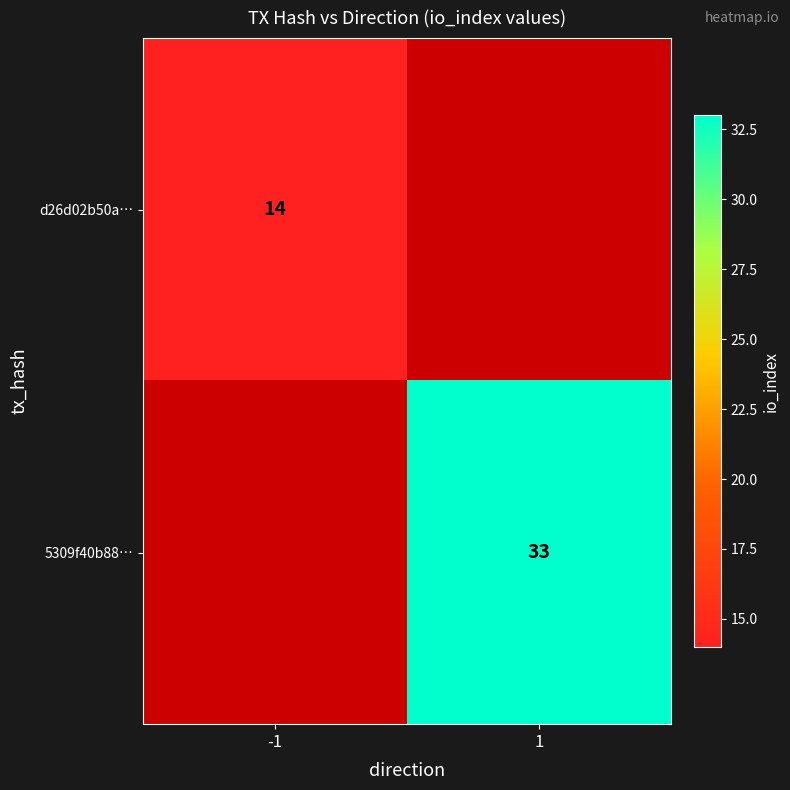

Is the value of d26d02b50a… at -1 greater than the value of 5309f40b88… at 1?

No